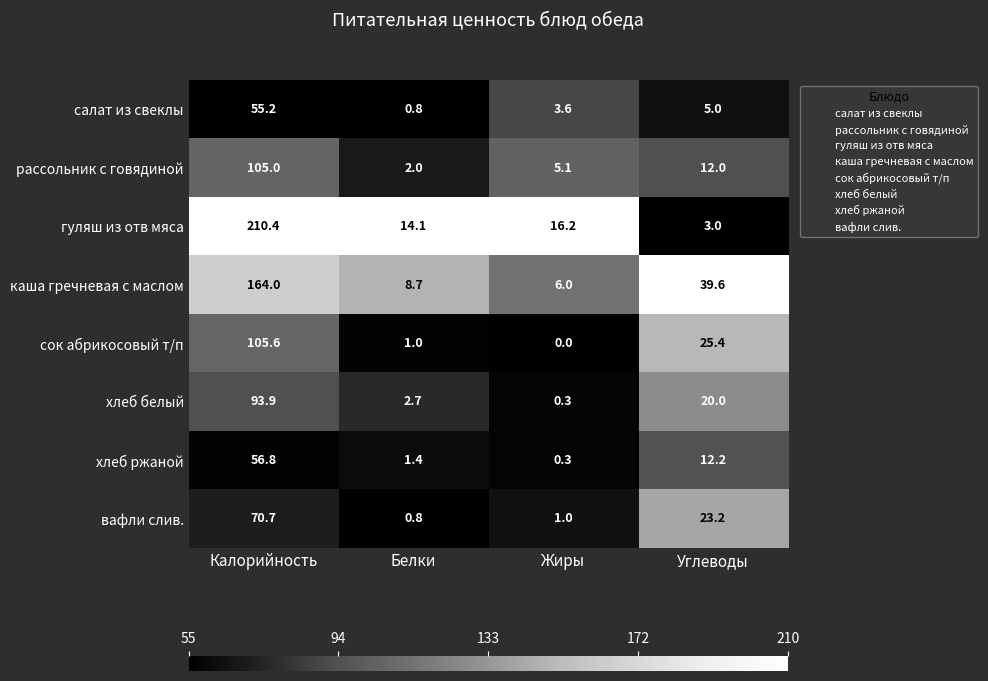

List the series in order of their peak value, lowest first.

салат из свеклы, хлеб ржаной, вафли слив., хлеб белый, рассольник с говядиной, сок абрикосовый т/п, каша гречневая с маслом, гуляш из отв мяса